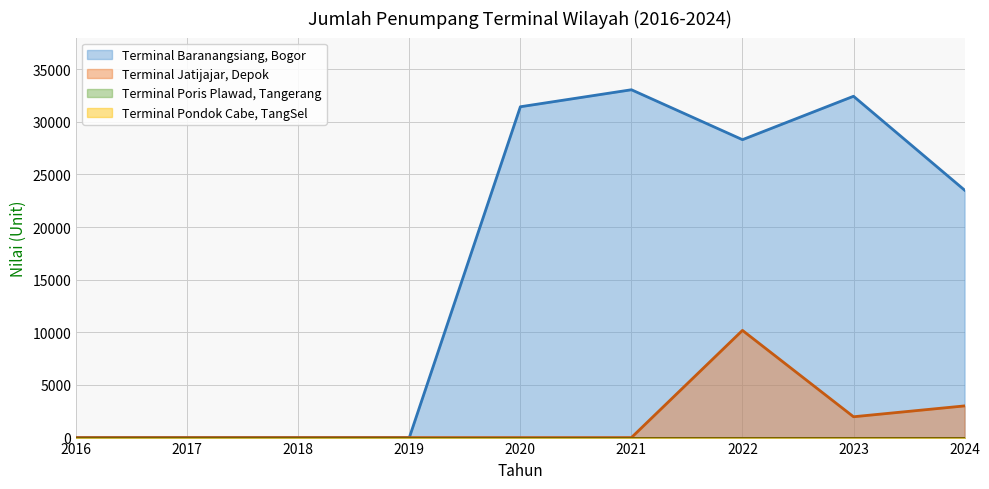

How many interior local valleys does the Terminal Jatijajar, Depok series have?

1